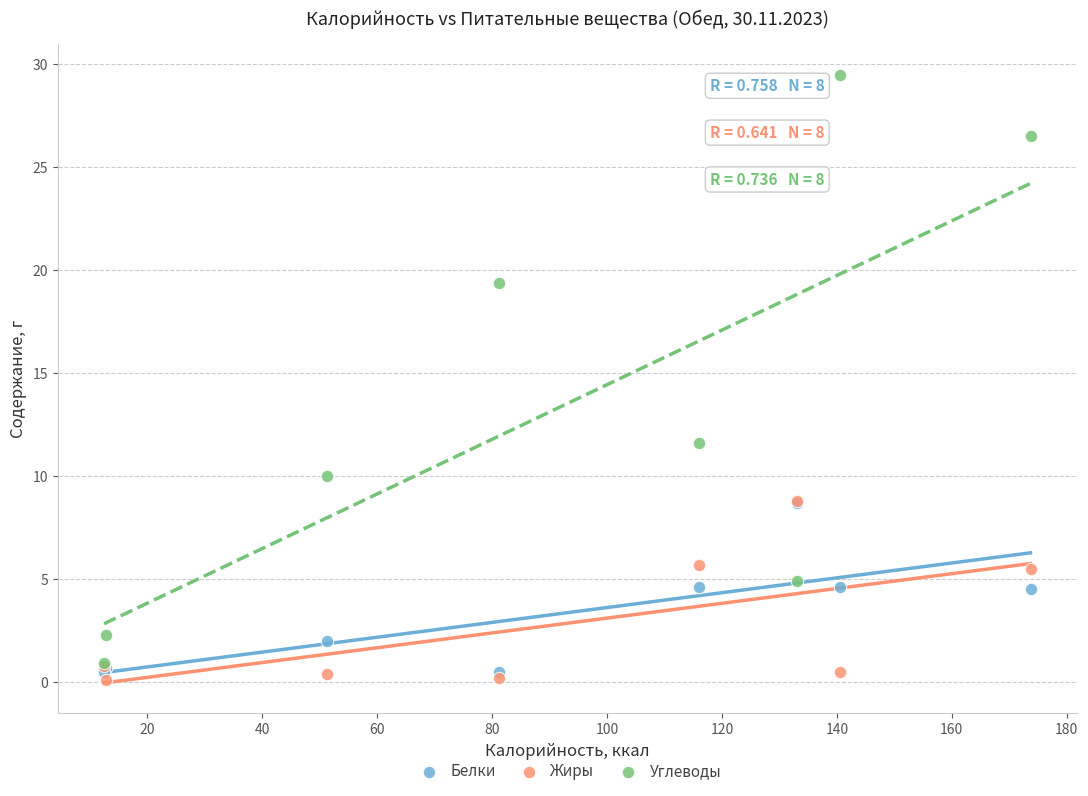

Across all series, what Y value is closest to 14?

11.6